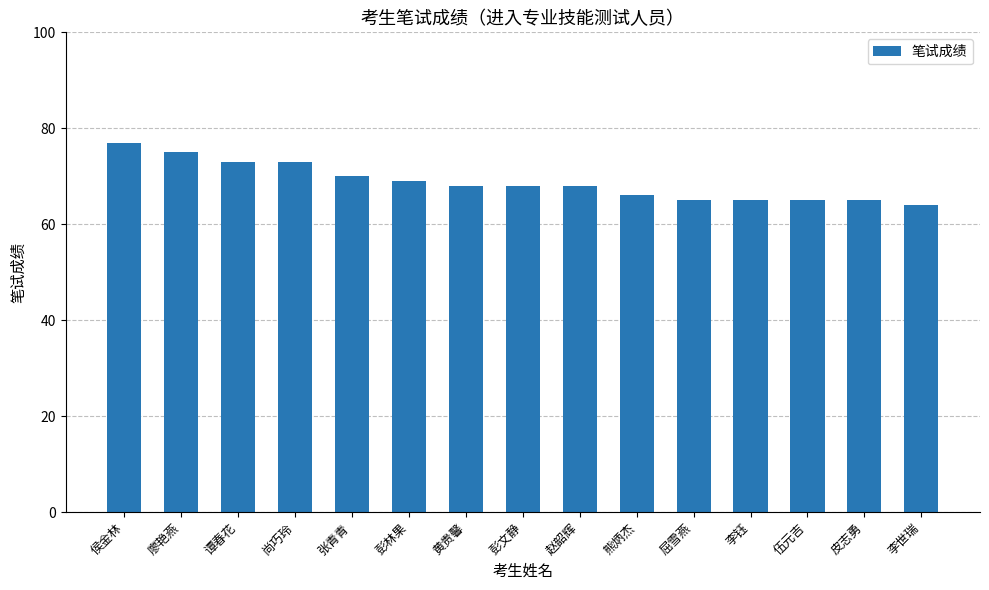

Reading right to left, extract all data points from this chart.

64	65	65	65	65	66	68	68	68	69	70	73	73	75	77